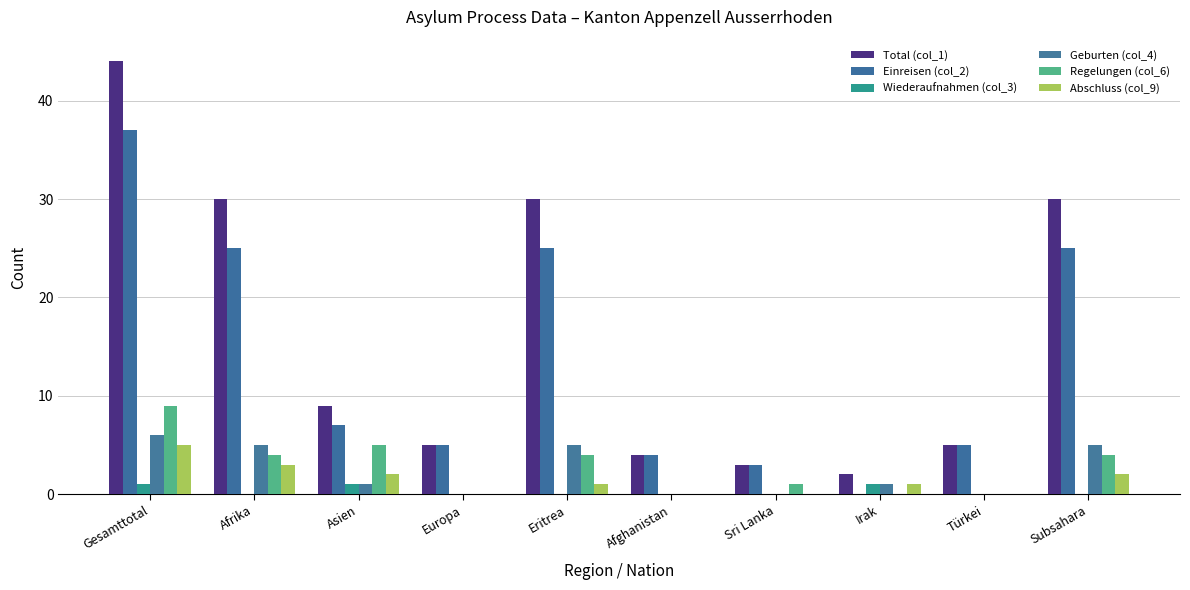

How many categories are shown in the chart?

10